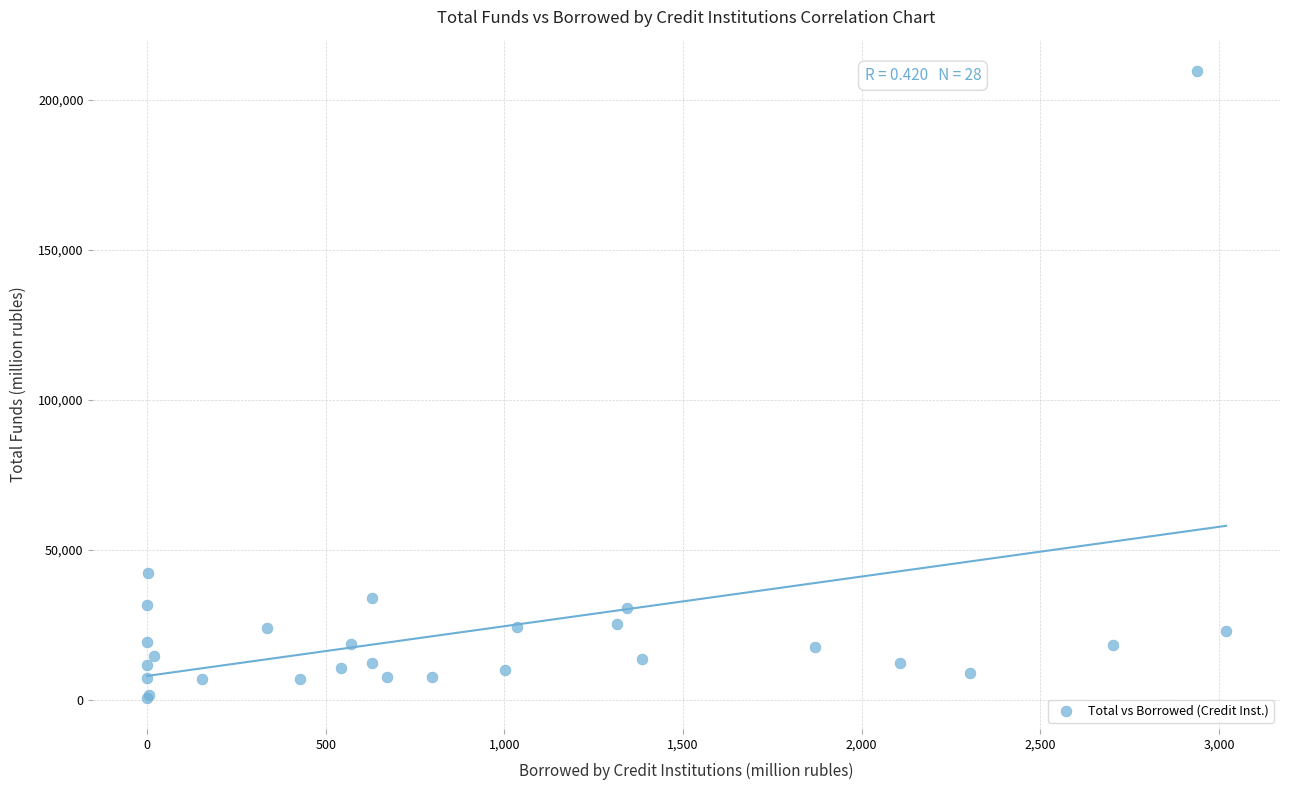

What Y value in the scatter plot is closest to 105170?

42282